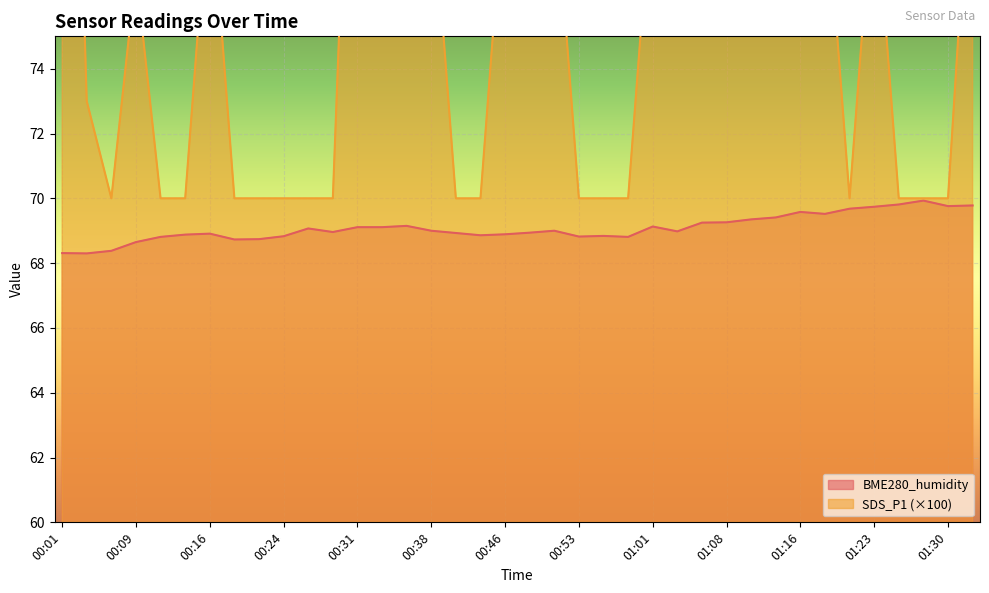

List the labels in order of SDS_P1 value, smallest first.

00:06, 00:11, 00:14, 00:19, 00:21, 00:24, 00:26, 00:29, 00:41, 00:43, 00:53, 00:56, 00:58, 01:21, 01:25, 01:28, 01:30, 00:04, 00:09, 01:08, 00:16, 00:34, 00:36, 00:38, 00:46, 00:48, 00:51, 01:01, 01:03, 01:06, 01:11, 01:13, 01:16, 01:18, 01:23, 01:38, 00:31, 00:01